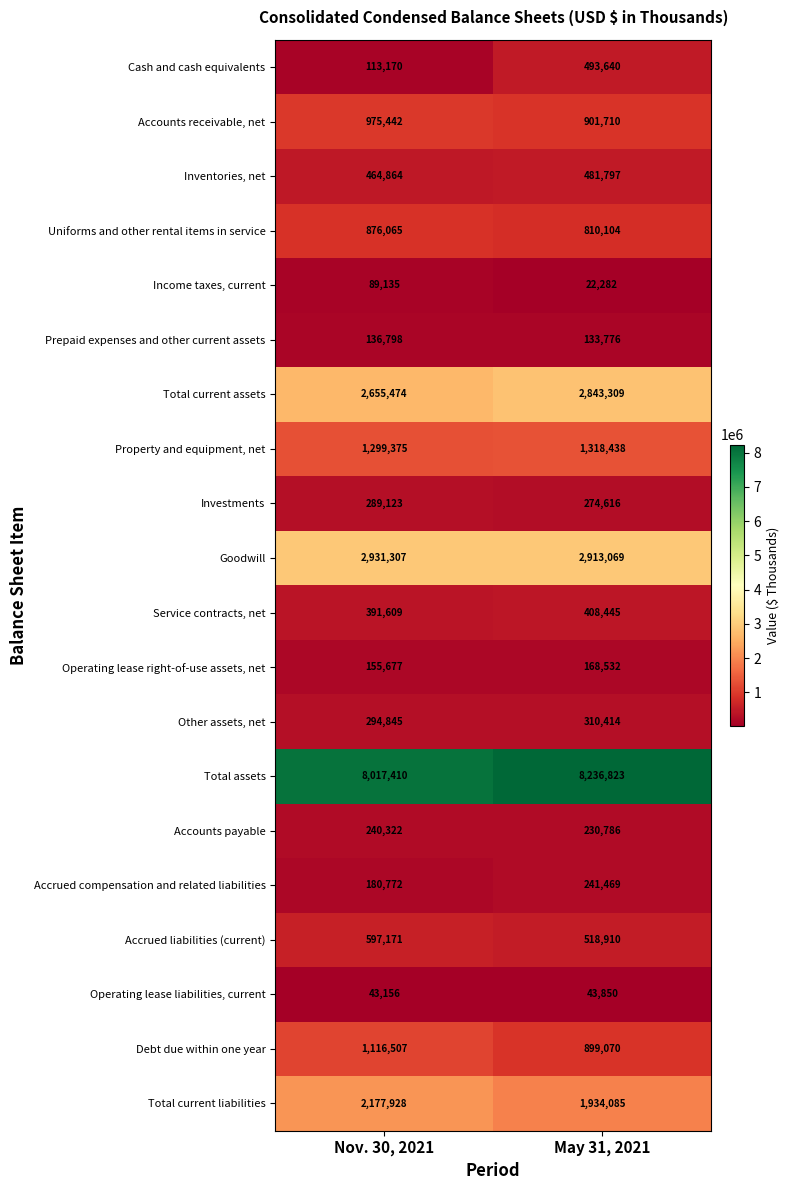

True or false: Prepaid expenses and other current assets has a value of 224176 at Nov. 30, 2021.

False